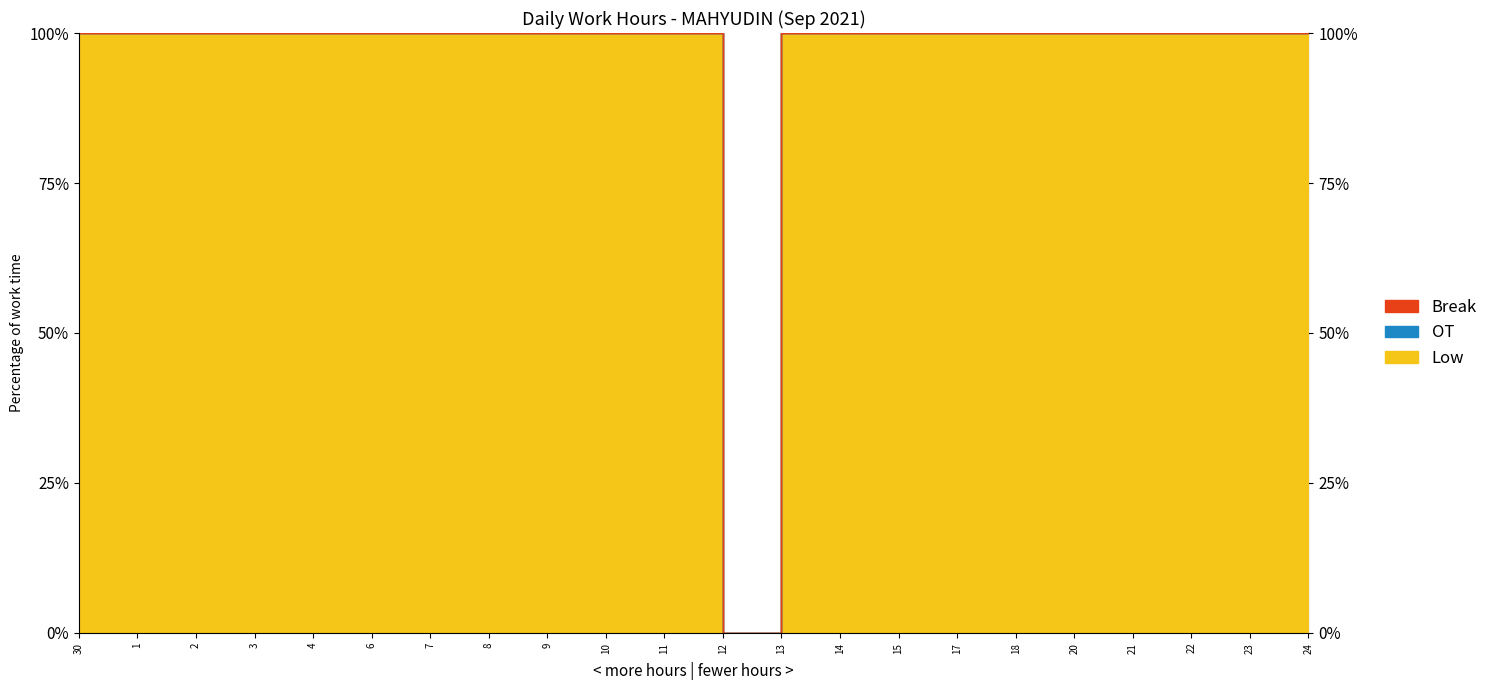

What is the label of the 19th point from the right?

3